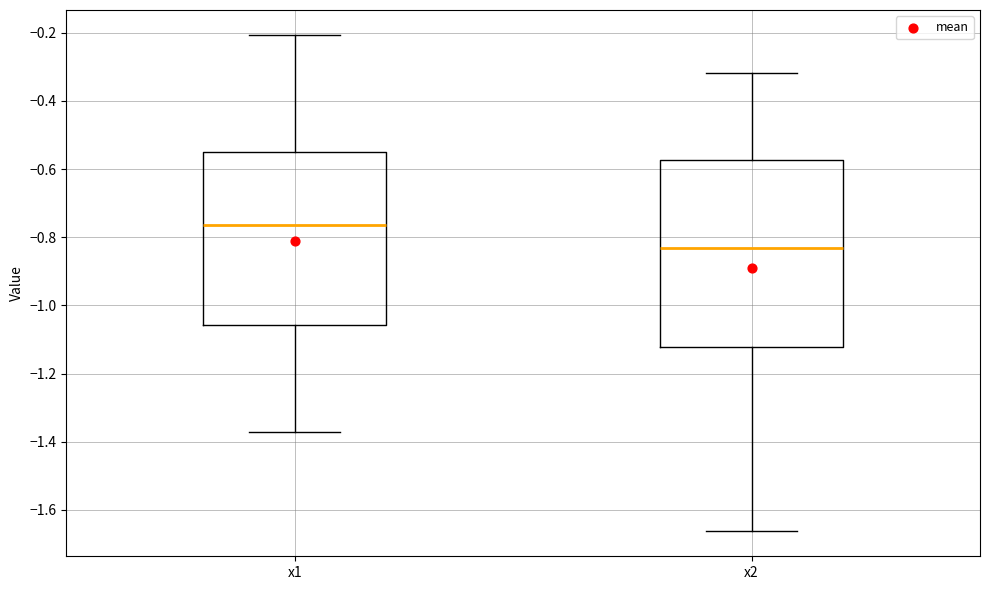

Comparing the boxes themselves (not the whiskers), which one is the tallest?

x2